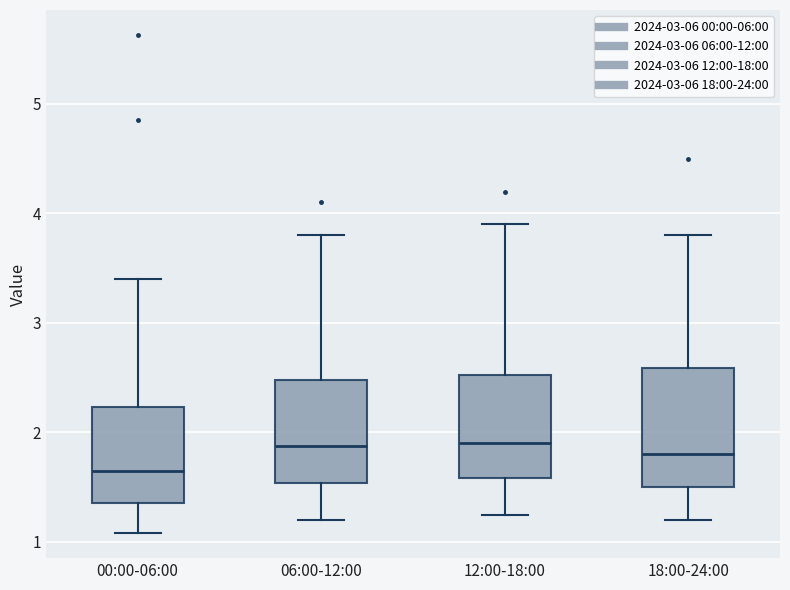

Reading left to right, transcribe this box plot: for each box, give where its median line is, the range the box spans, and where its two whiskers end, as read against the y-axis. The values are not printed on the chart, so give them approximately, as read against the axis.

00:00-06:00: median 1.7, box 1.4 to 2.2, whiskers 1.1 to 3.4
06:00-12:00: median 1.9, box 1.5 to 2.5, whiskers 1.2 to 3.8
12:00-18:00: median 1.9, box 1.6 to 2.5, whiskers 1.3 to 3.9
18:00-24:00: median 1.8, box 1.5 to 2.6, whiskers 1.2 to 3.8